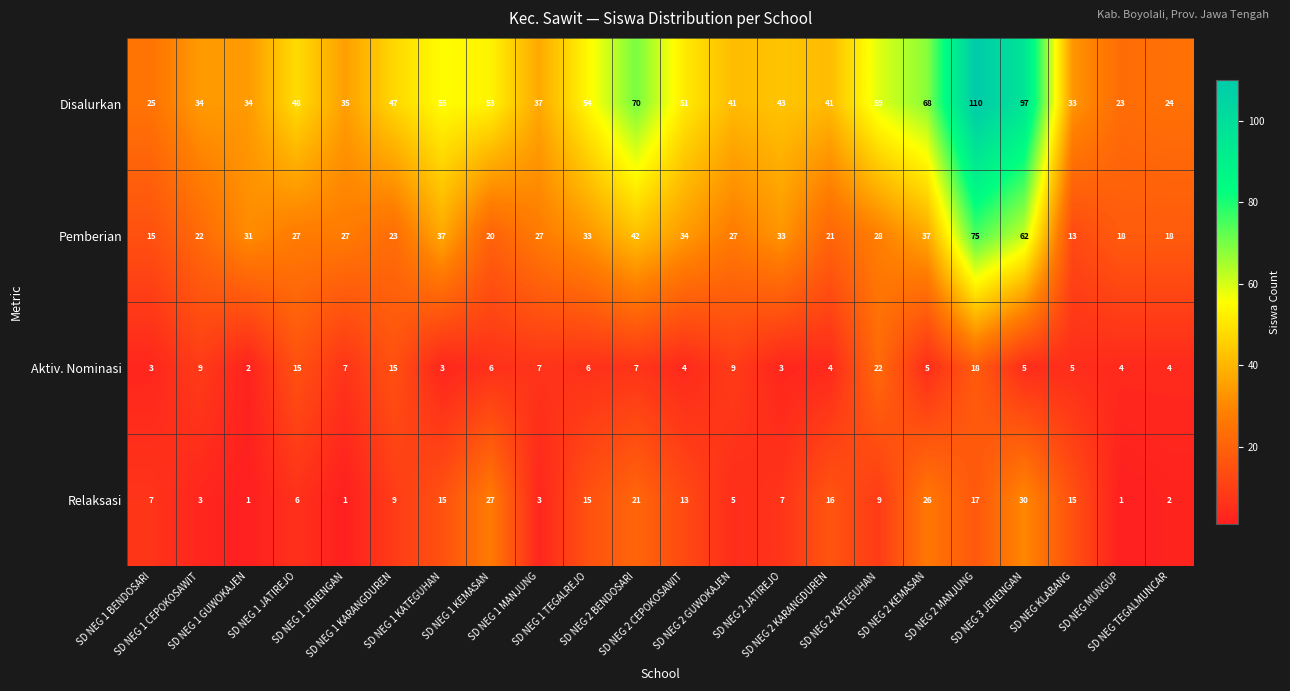

At how many categories does at least one series exceed 13?

22